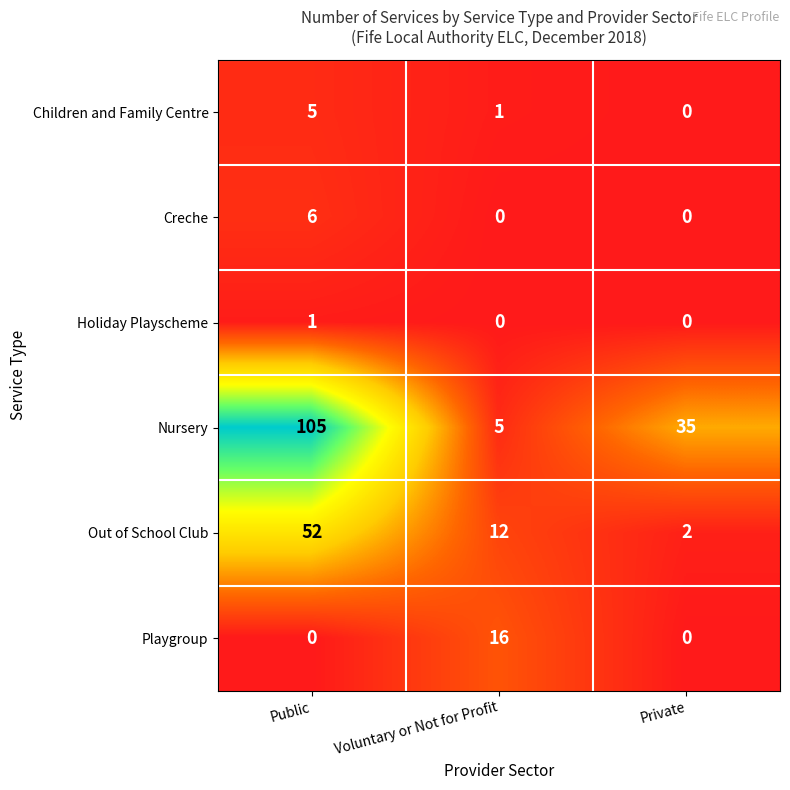

Is it true that Children and Family Centre equals 1 at Voluntary or Not for Profit?

True